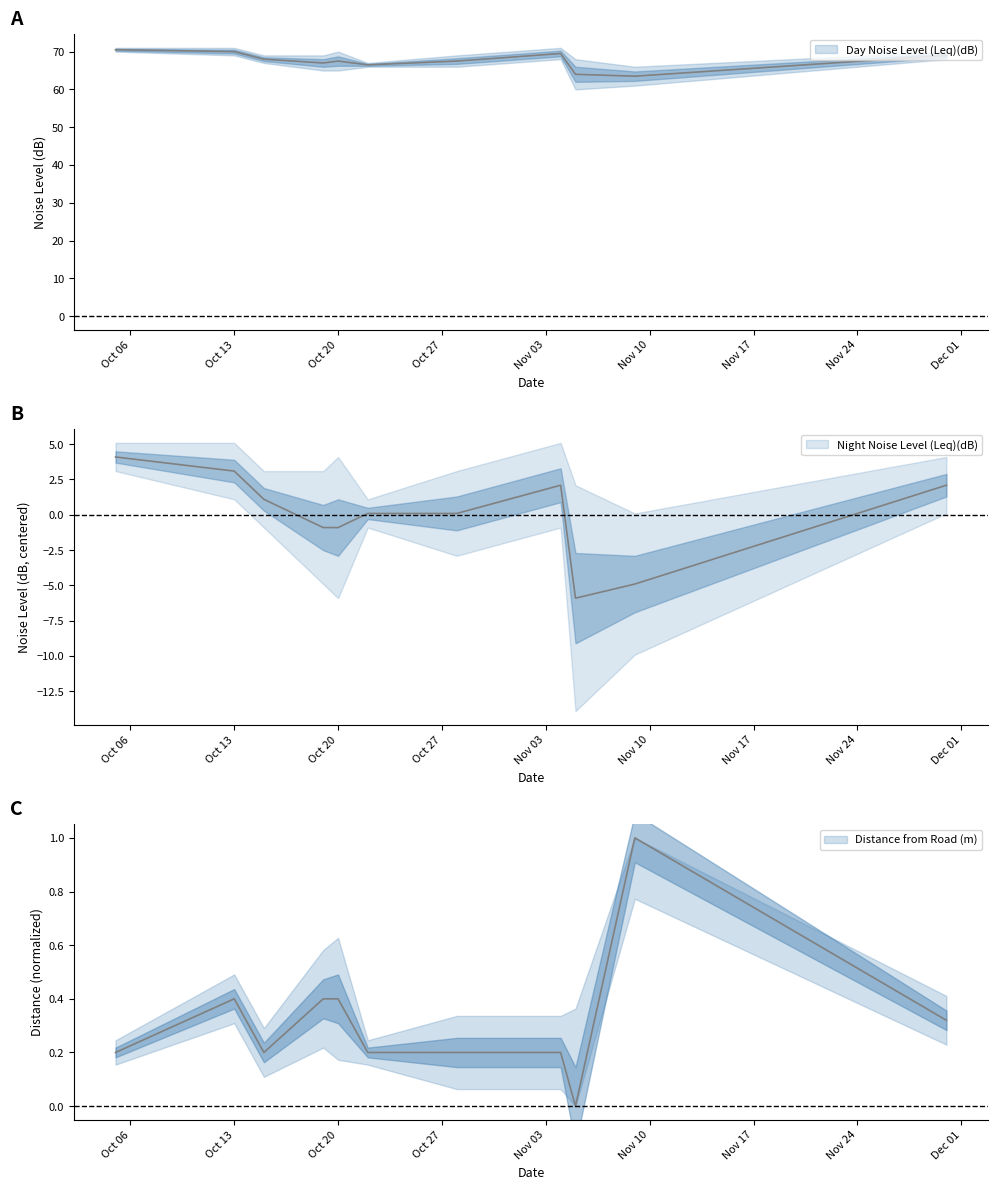

How many intersections are there between Night Noise Level (Leq)(dB) and Distance from Road (m)?

4